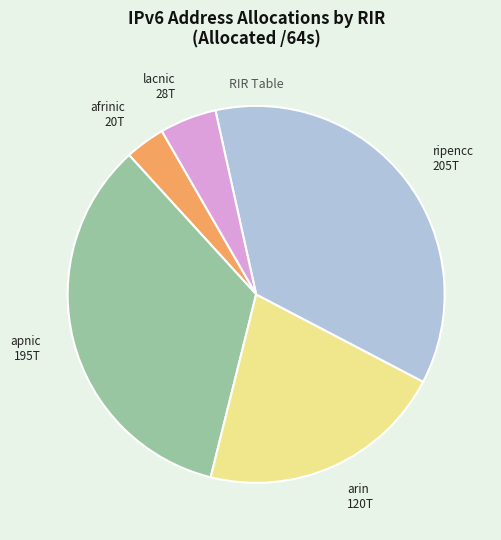

Which slice is the smallest?

afrinic